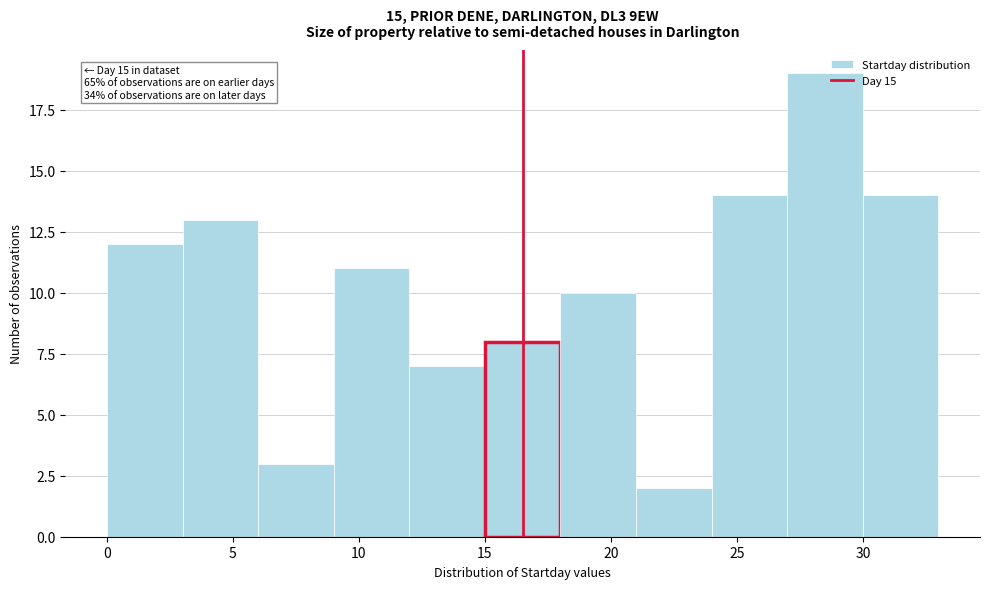

Over which range of the x-axis is the bar tallest?

27 to 30